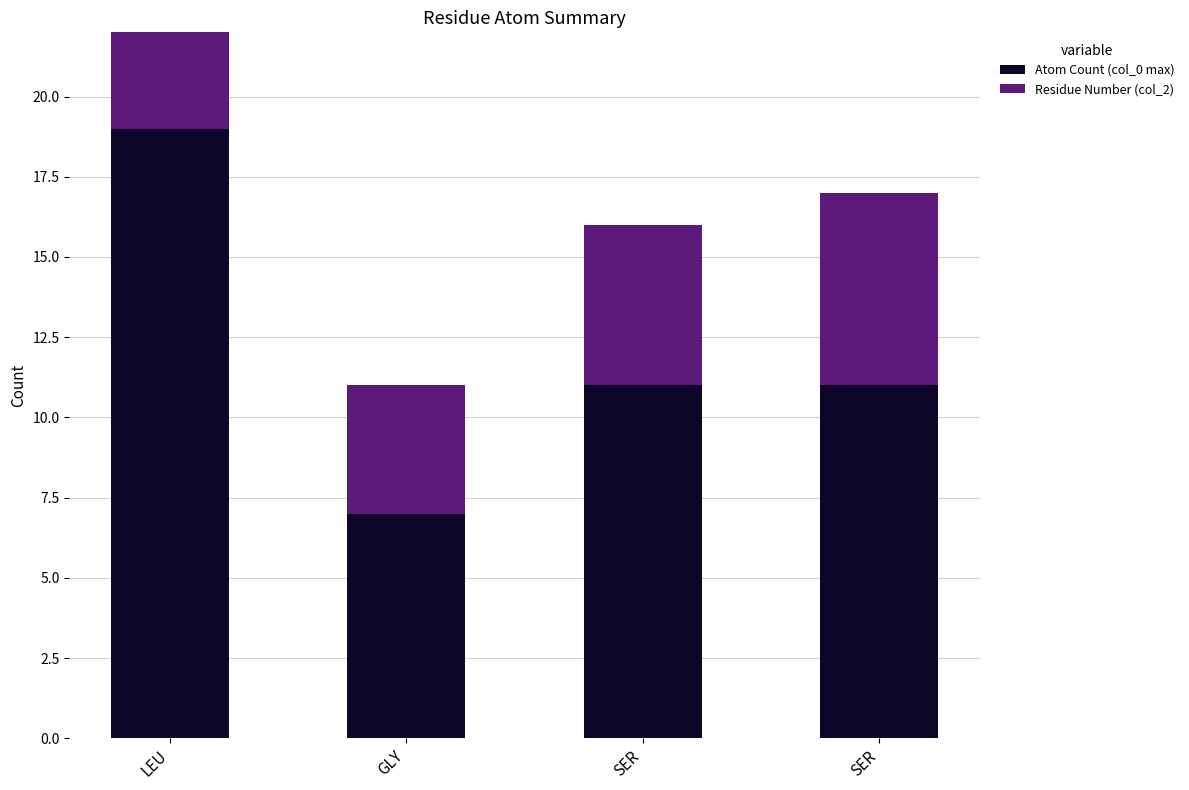

Count the number of data series in this chart.

2